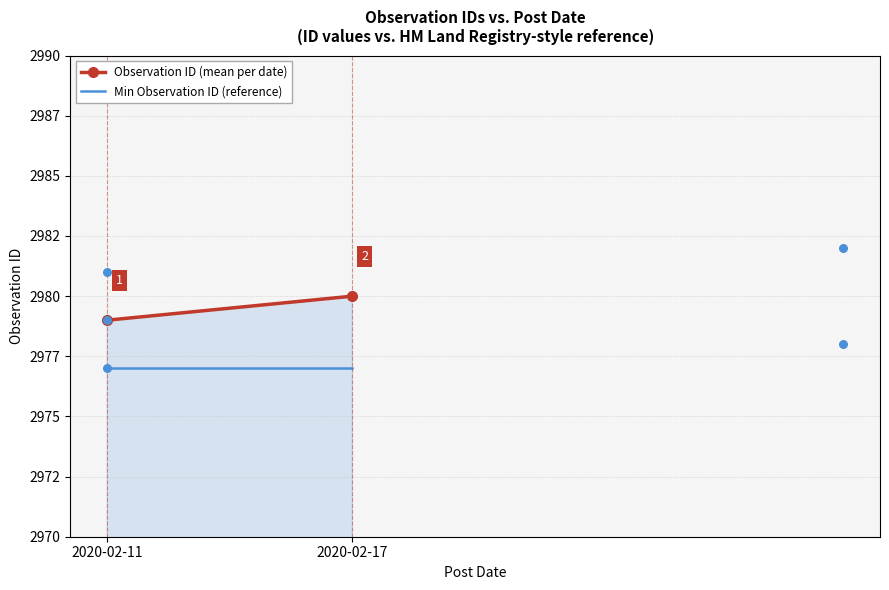

Which series contains the lowest Y value?

Min Observation ID (reference)